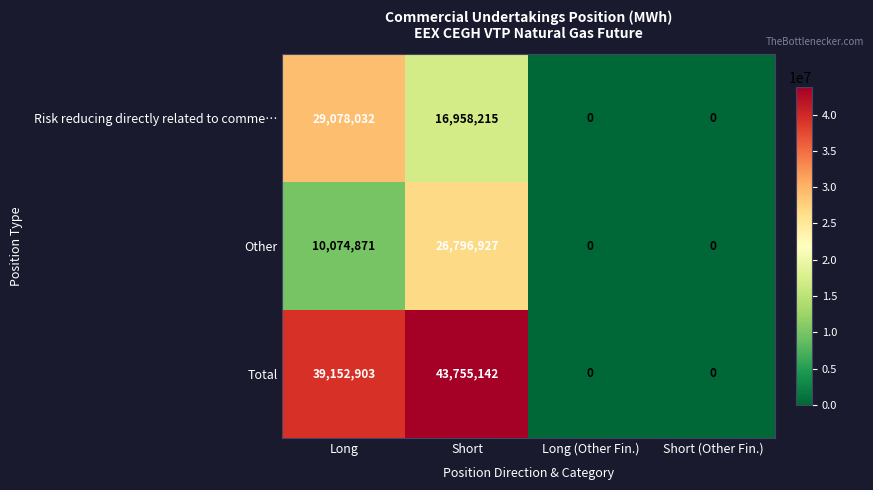

What is the difference between the maximum and second lowest values in the Risk reducing directly related to comme… series?

29078032